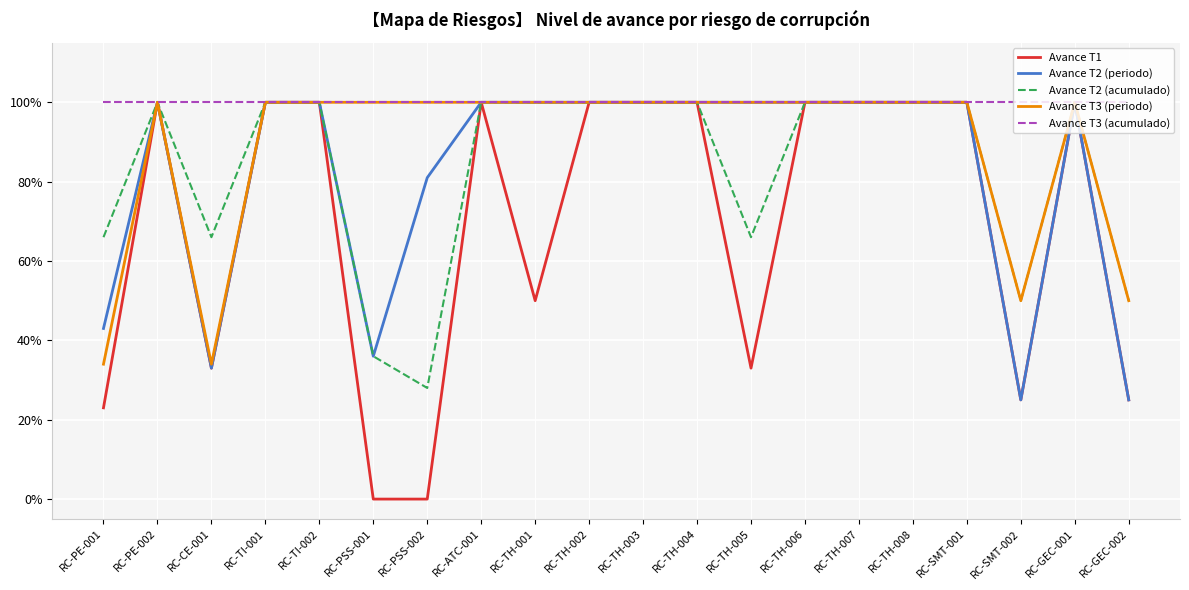

Does the chart have visible grid lines?

Yes